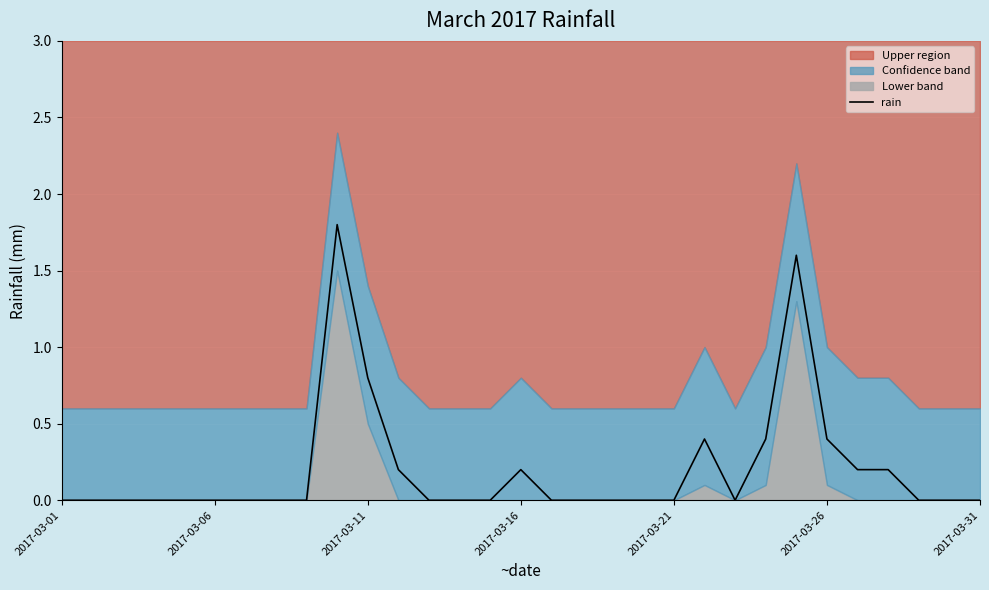

What is the difference between the maximum and minimum values?

1.8